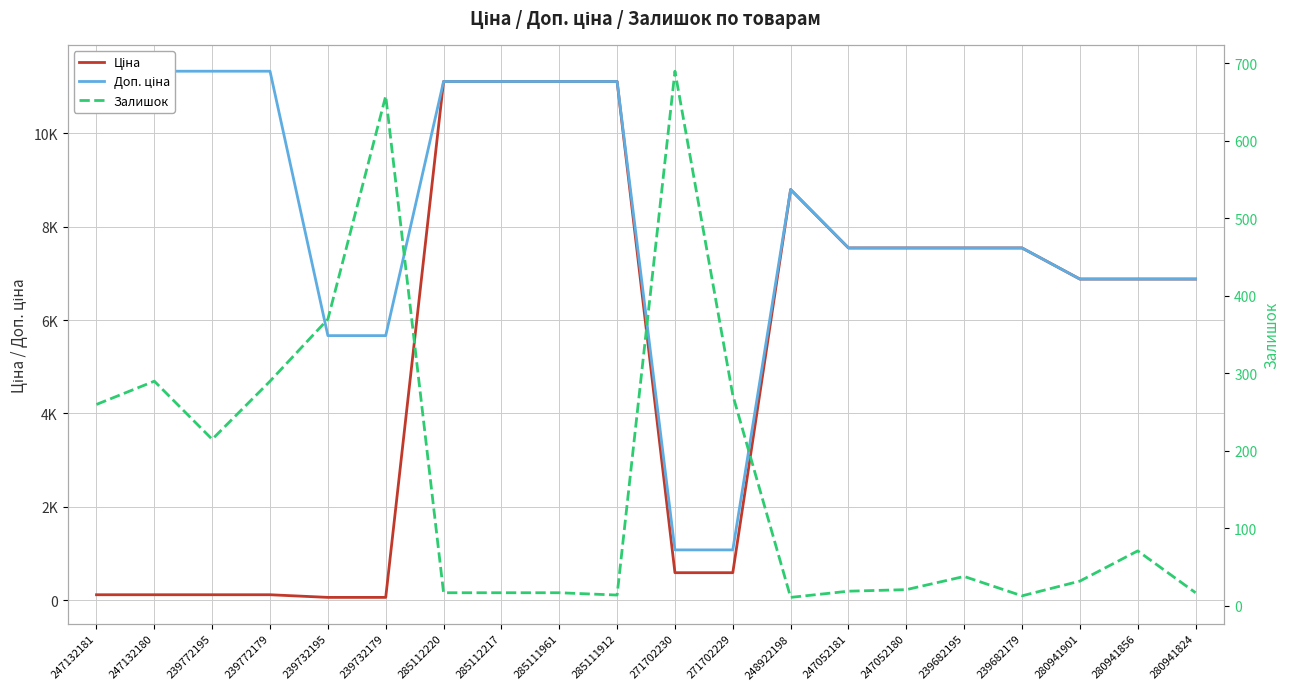

Where is Доп. ціна nearest to the value 6204?

239732195